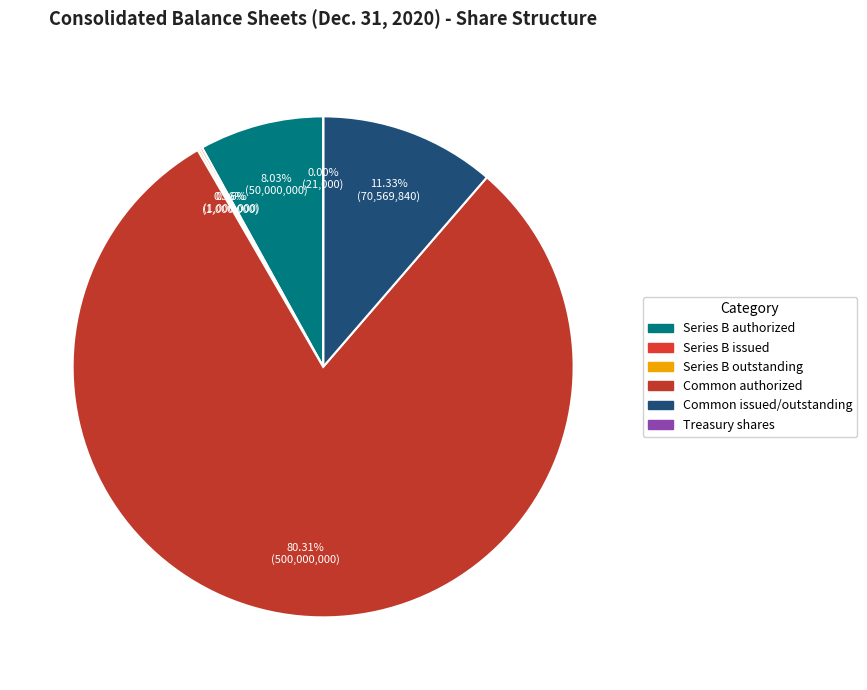

How many segments does this pie chart have?

6